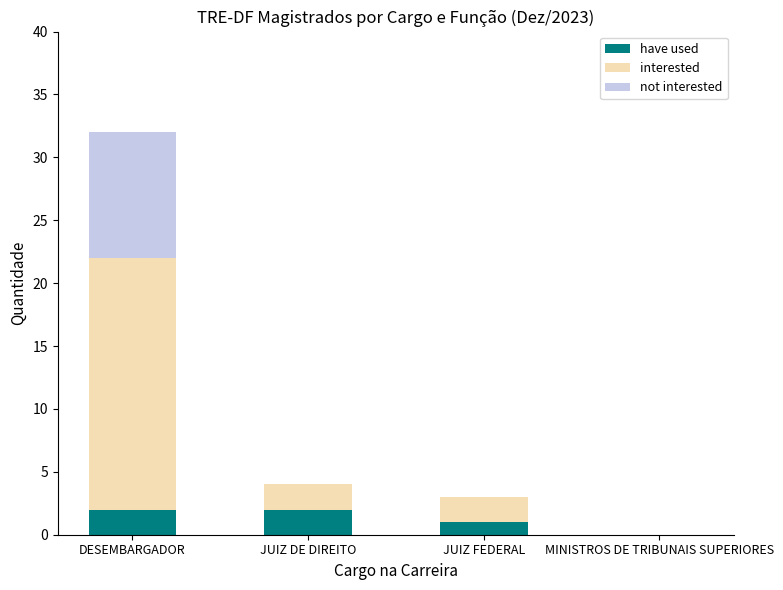

Are the bars horizontal?

No